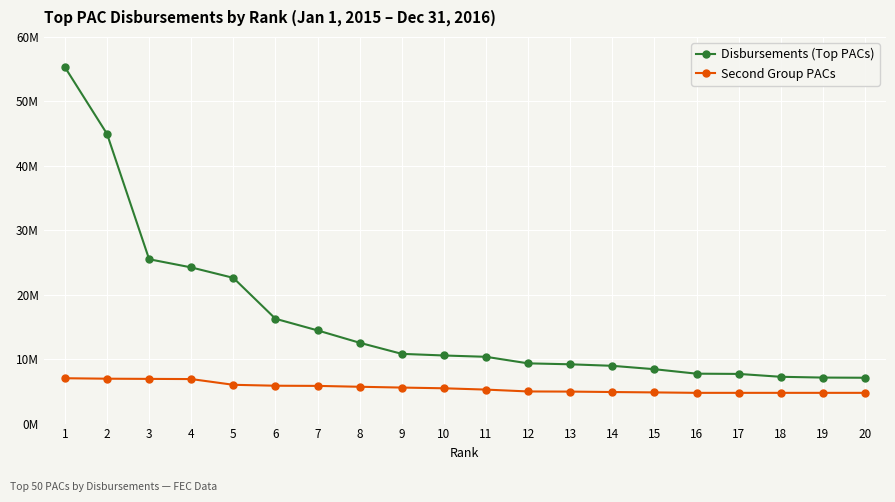

Reading left to right, list all the values displayed in this chart.

Disbursements (Top PACs): 1=55.3	2=45.0	3=25.5	4=24.2	5=22.6	6=16.3	7=14.5	8=12.5	9=10.8	10=10.6	11=10.4	12=9.3	13=9.2	14=9.0	15=8.4	16=7.7	17=7.7	18=7.3	19=7.1	20=7.1
Second Group PACs: 1=7.0	2=7.0	3=6.9	4=6.9	5=6.0	6=5.9	7=5.8	8=5.7	9=5.6	10=5.5	11=5.3	12=5.0	13=5.0	14=4.9	15=4.8	16=4.8	17=4.8	18=4.8	19=4.8	20=4.8